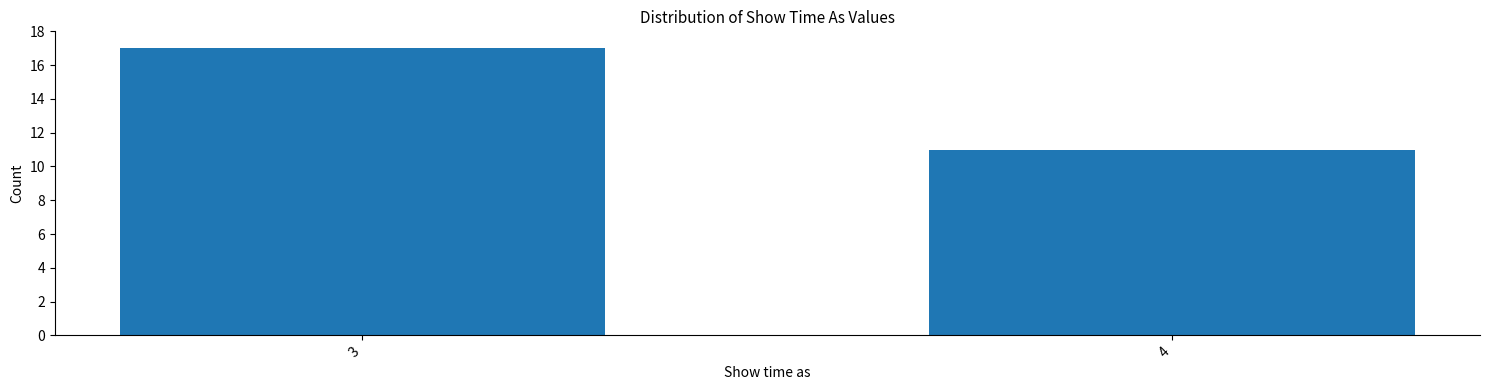

Reading right to left, extract all data points from this chart.

11	17